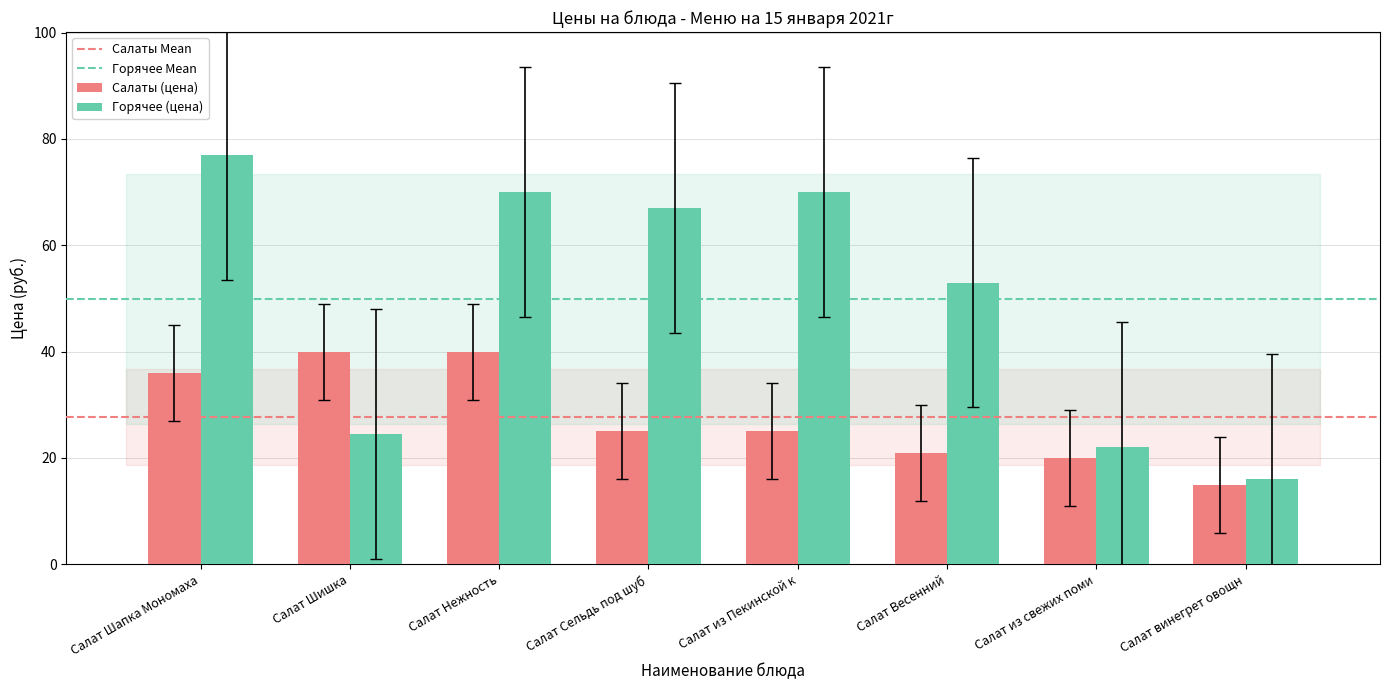

The Салаты (цена) series shows 22.2 at Салат Нежность. True or false?

False